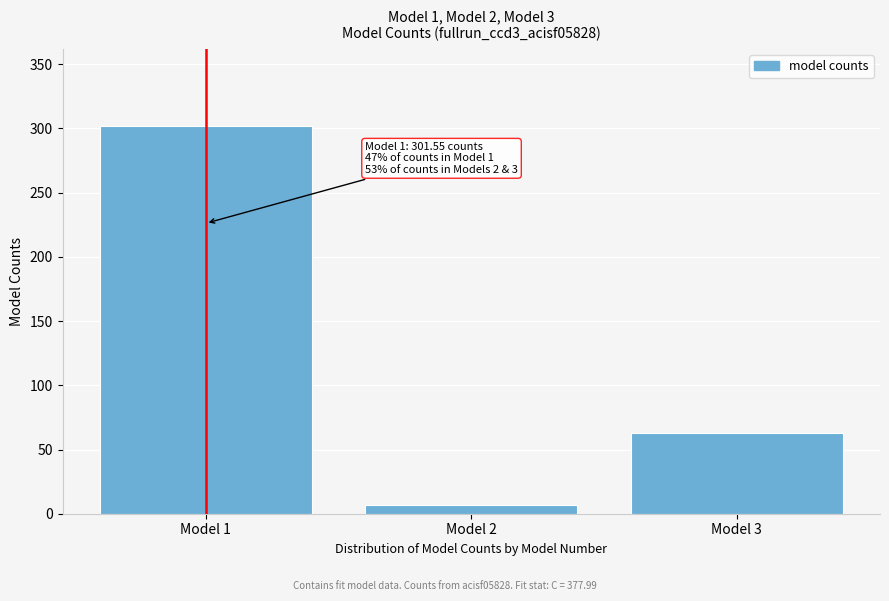

Reading right to left, transcribe all the data shown in this chart.

Model 3=62.9	Model 2=6.8	Model 1=301.6